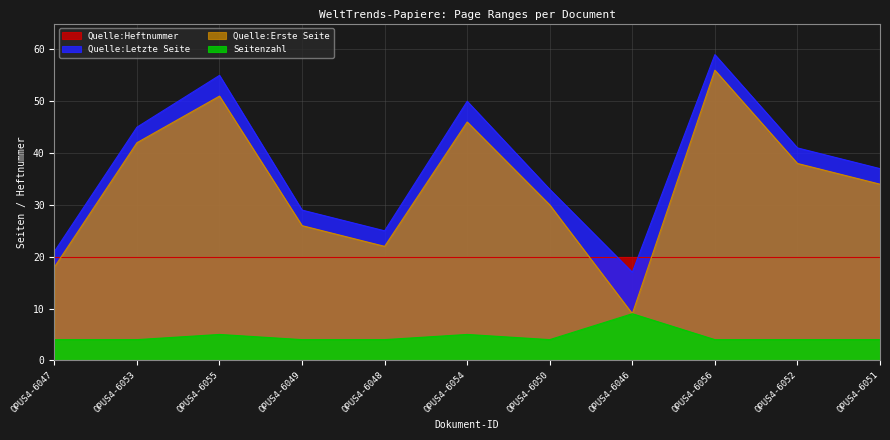

Which series has the largest range (max minus min)?

Quelle:Erste Seite